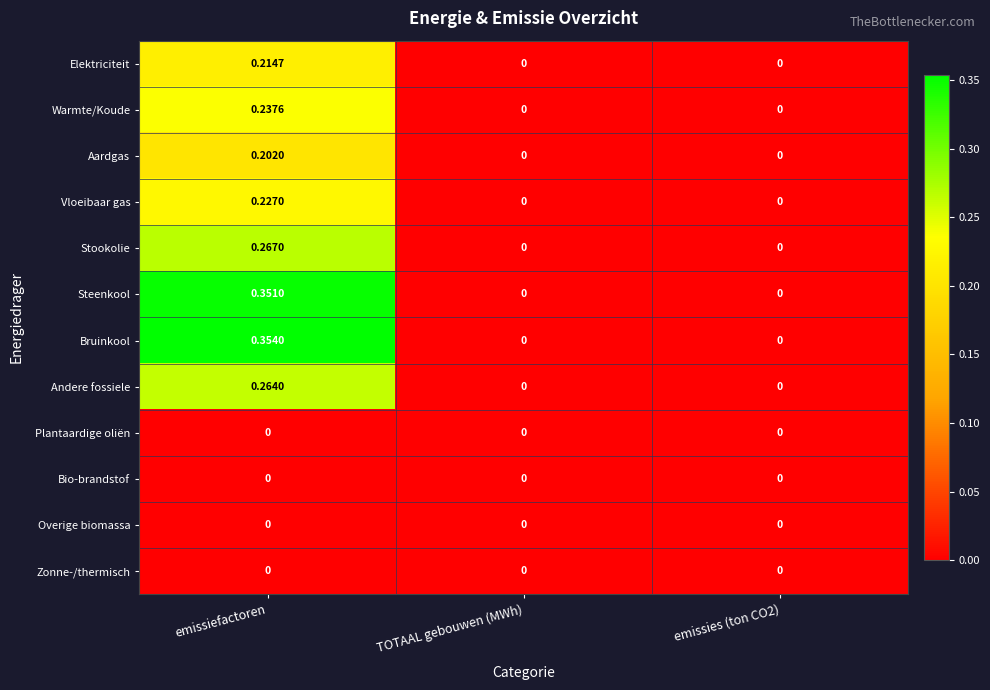

At which category does the chart reach its peak across all series?

emissiefactoren